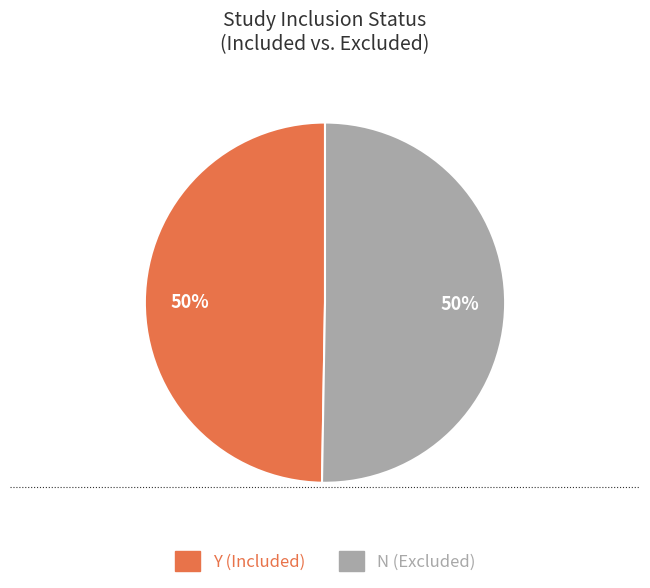

To the nearest percent, what is the combined percentage of Y and N?

100%